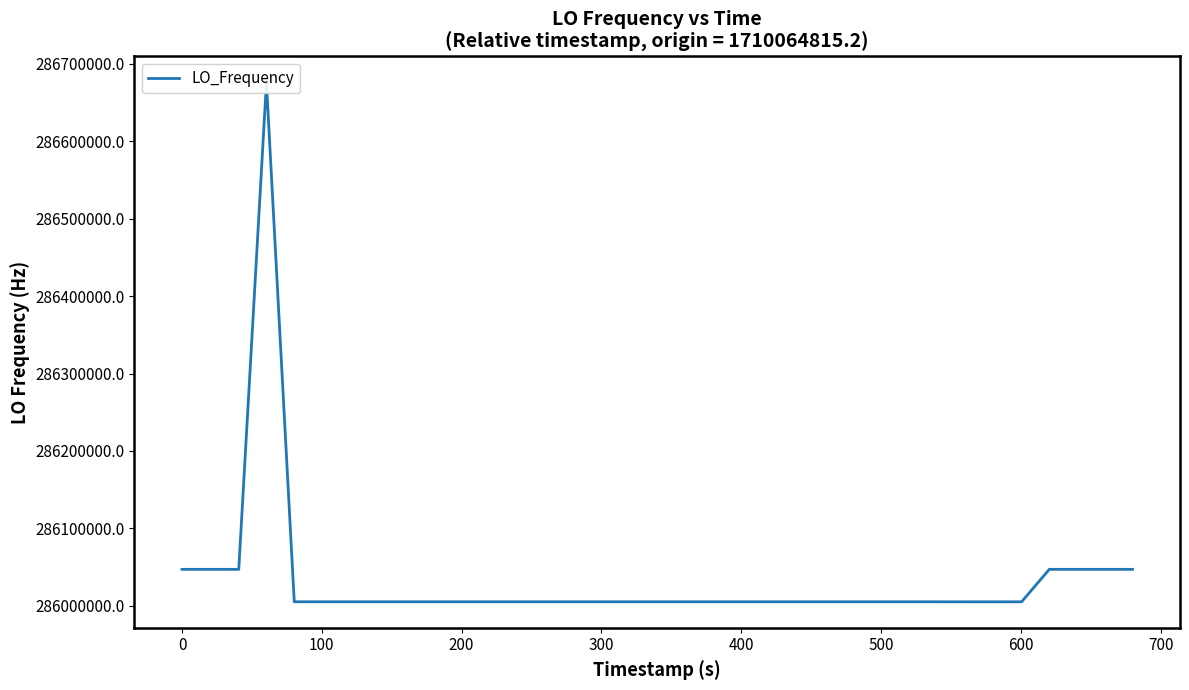

How many data points are above 286005051?

21